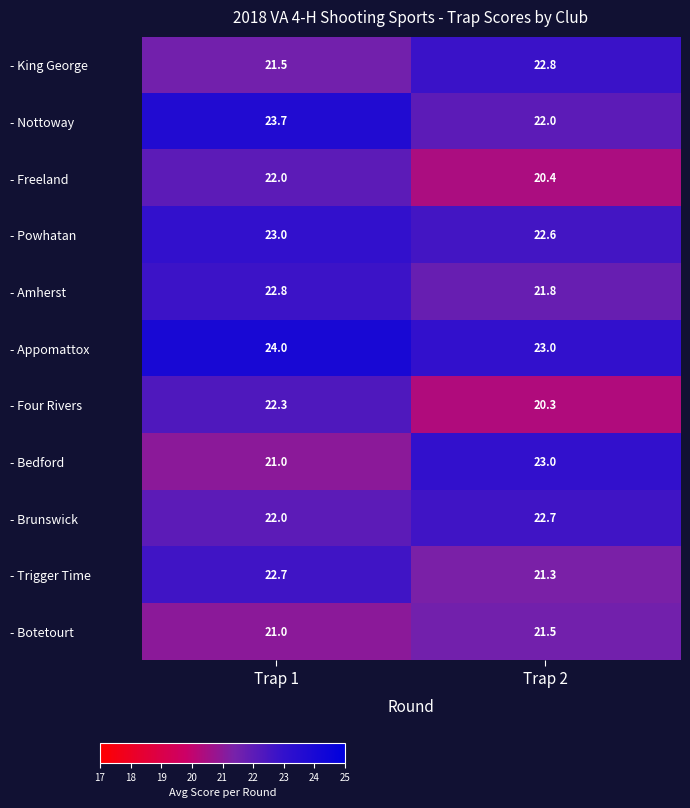

At which category is the sum across all series the highest?

Trap 1